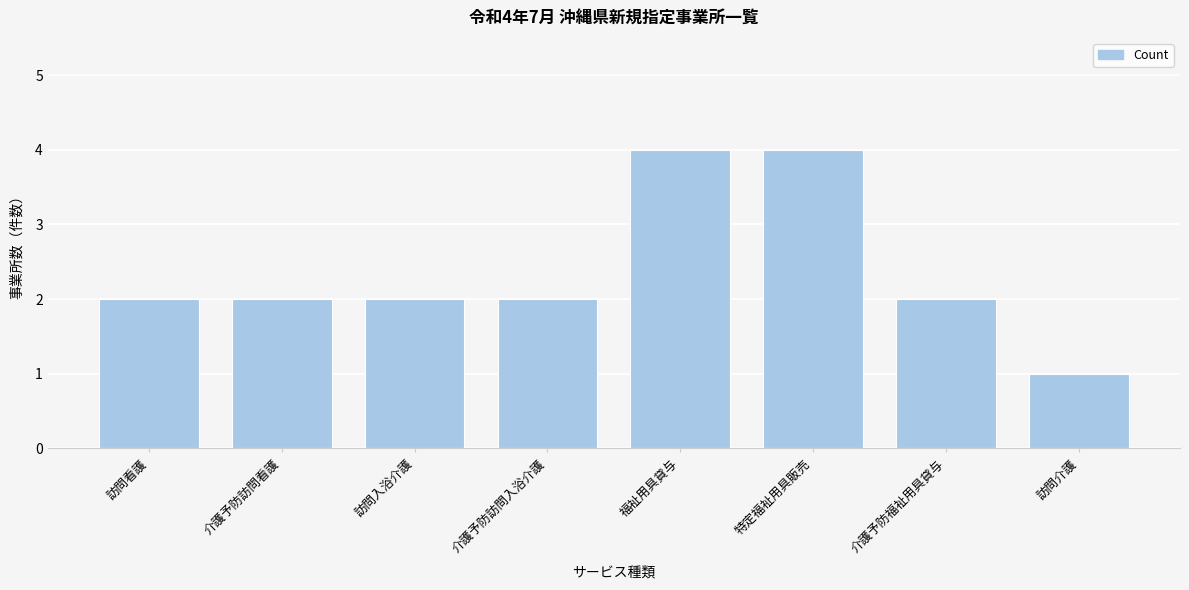

Reading left to right, transcribe all the data shown in this chart.

訪問看護=2	介護予防訪問看護=2	訪問入浴介護=2	介護予防訪問入浴介護=2	福祉用具貸与=4	特定福祉用具販売=4	介護予防福祉用具貸与=2	訪問介護=1